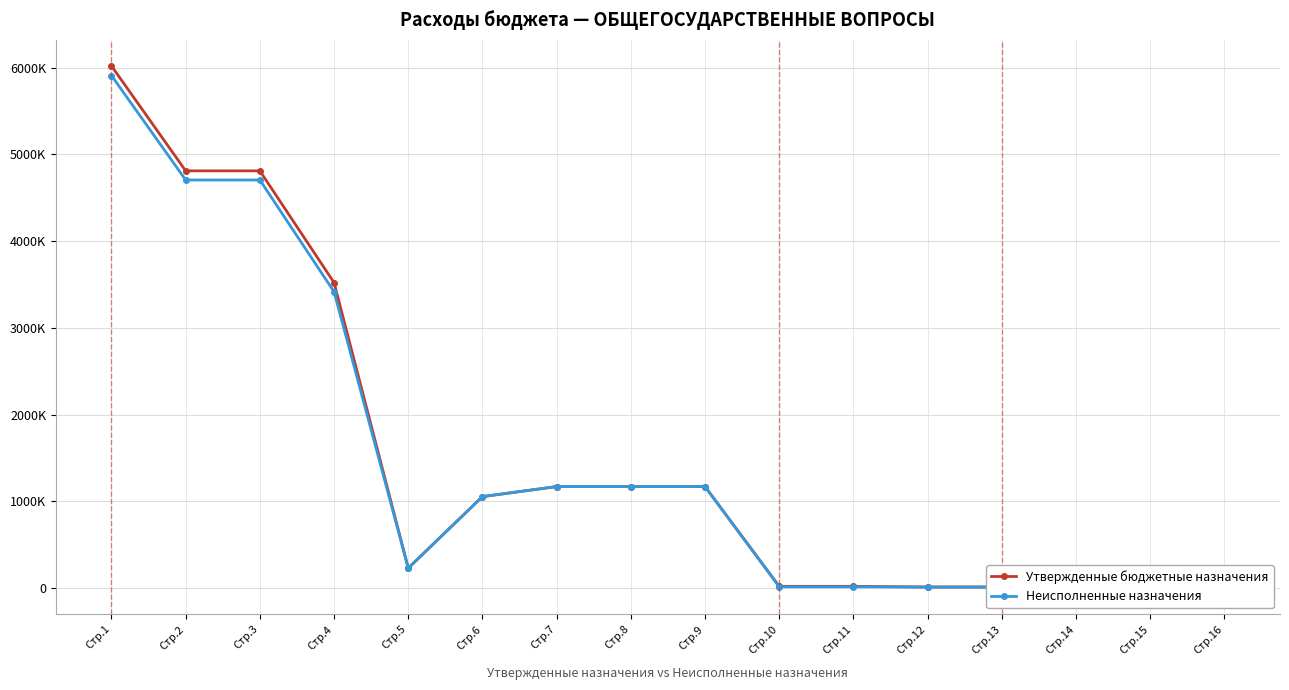

Reading left to right, transcribe all the data shown in this chart.

Утвержденные бюджетные назначения: 6017790	4809211	4809211	3521067	232000	1056144	1171679	1171679	1171679	22500	22500	14400	14400	1500	5900	7000
Неисполненные назначения: 5907075	4704121	4704121	3415977	232000	1056144	1171679	1171679	1171679	16875	16875	14400	14400	1500	5900	7000